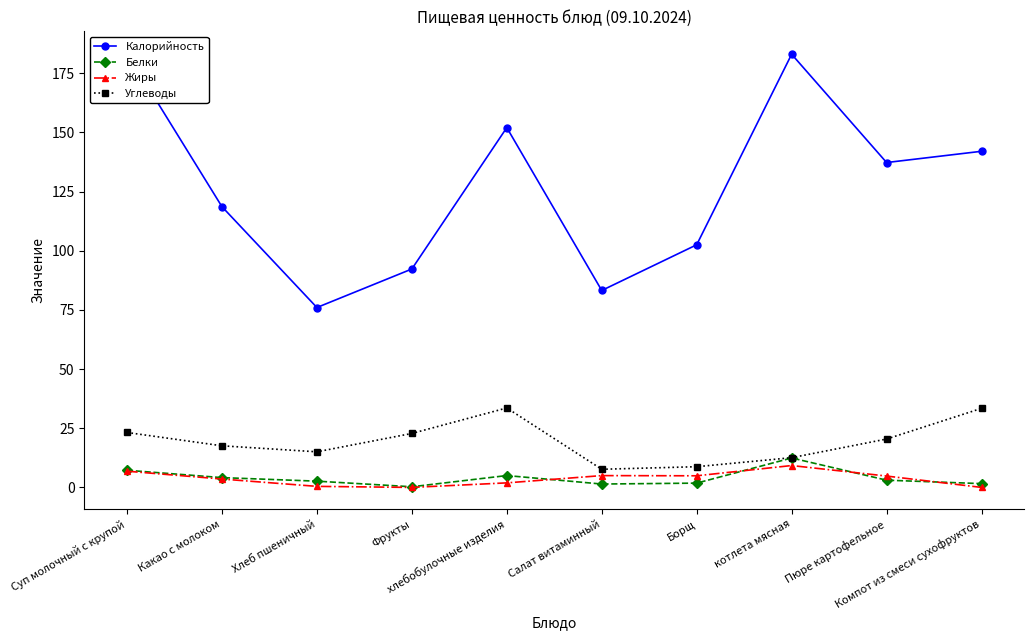

What are all the series names shown in the legend?

Калорийность, Белки, Жиры, Углеводы